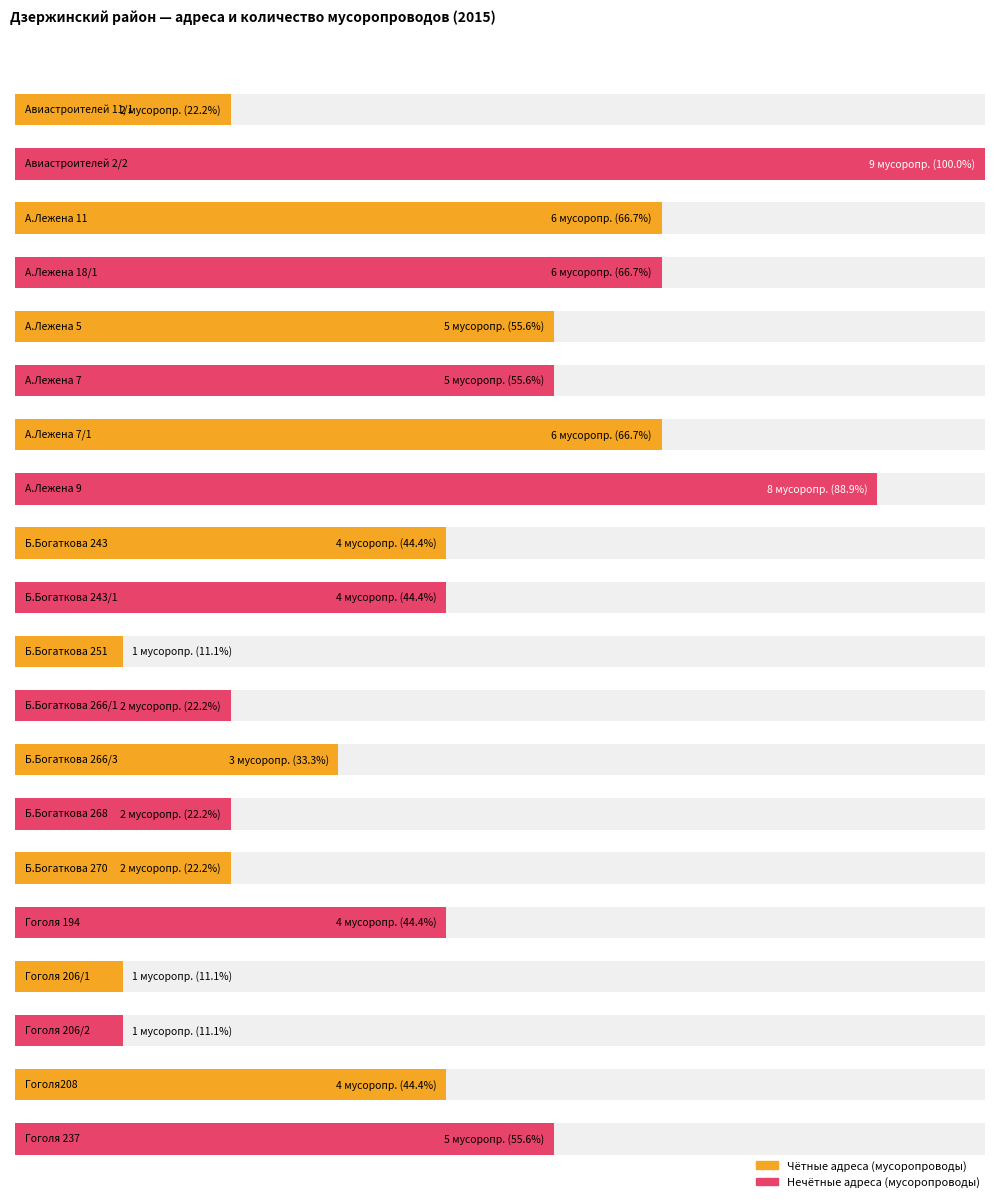

Does the chart contain stacked bars?

No